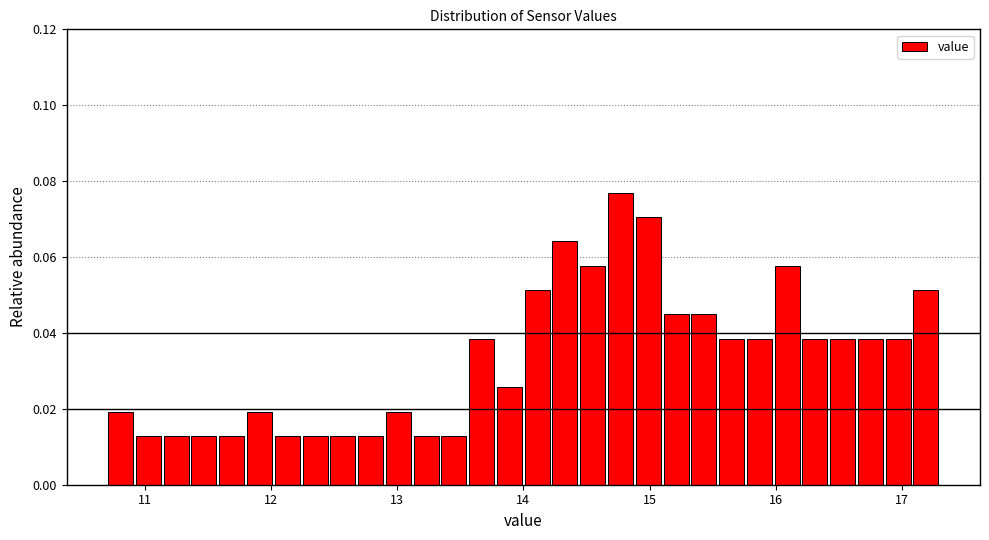

Read against the x-axis, roughly where is the centre of the tallest bar?

14.8